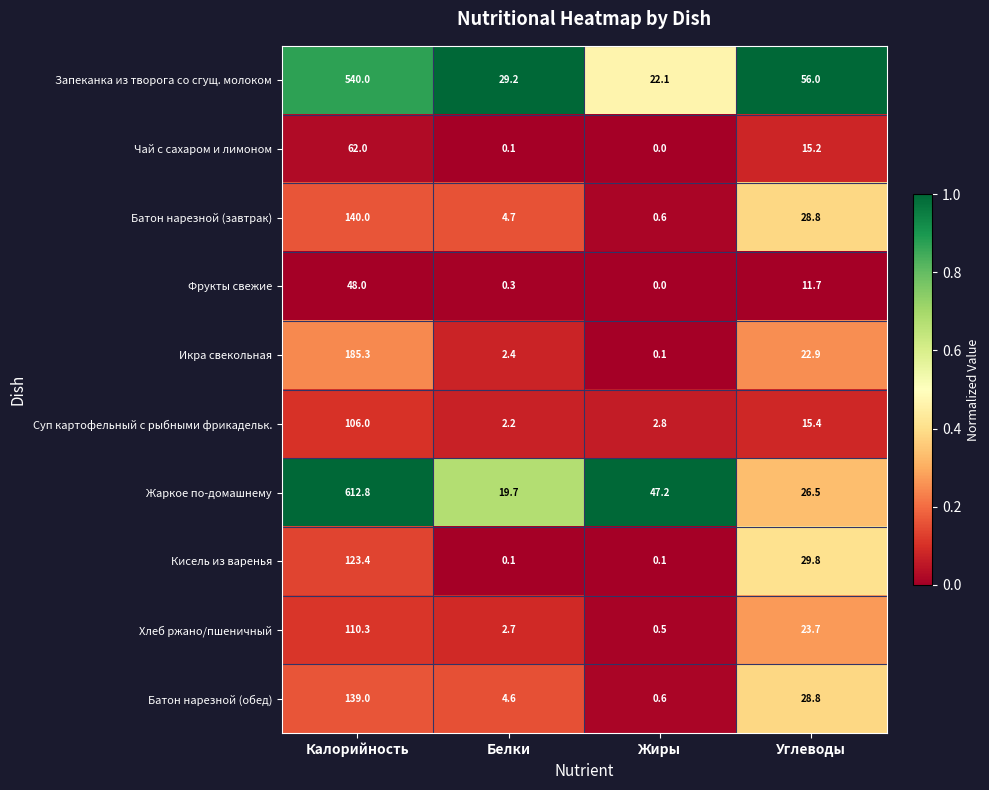

At which label does Батон нарезной (завтрак) reach its minimum?

Жиры